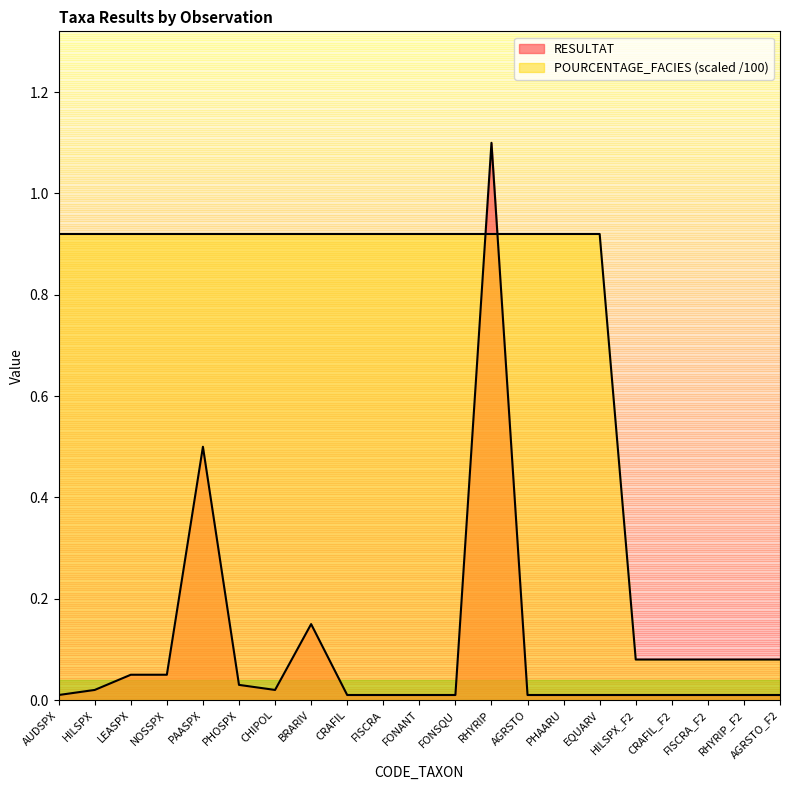

What is the difference between the second highest and minimum values in the RESULTAT series?

0.5